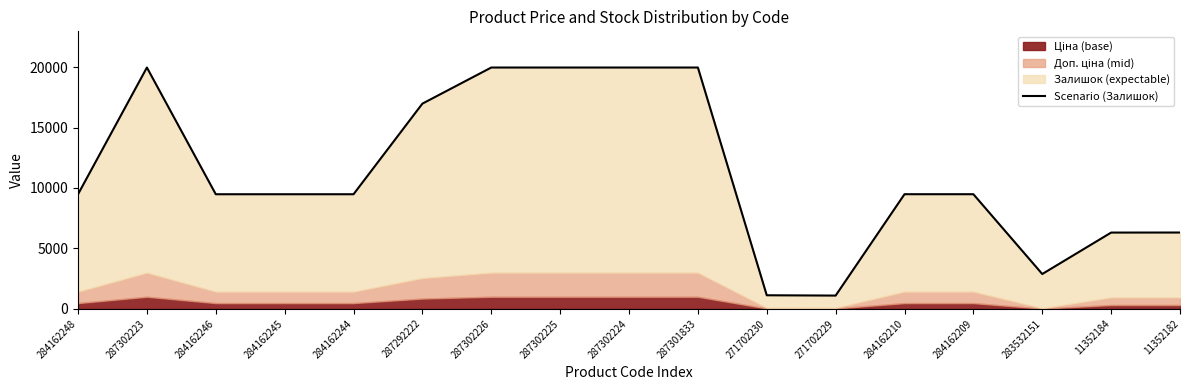

What is the average value?

11259.1